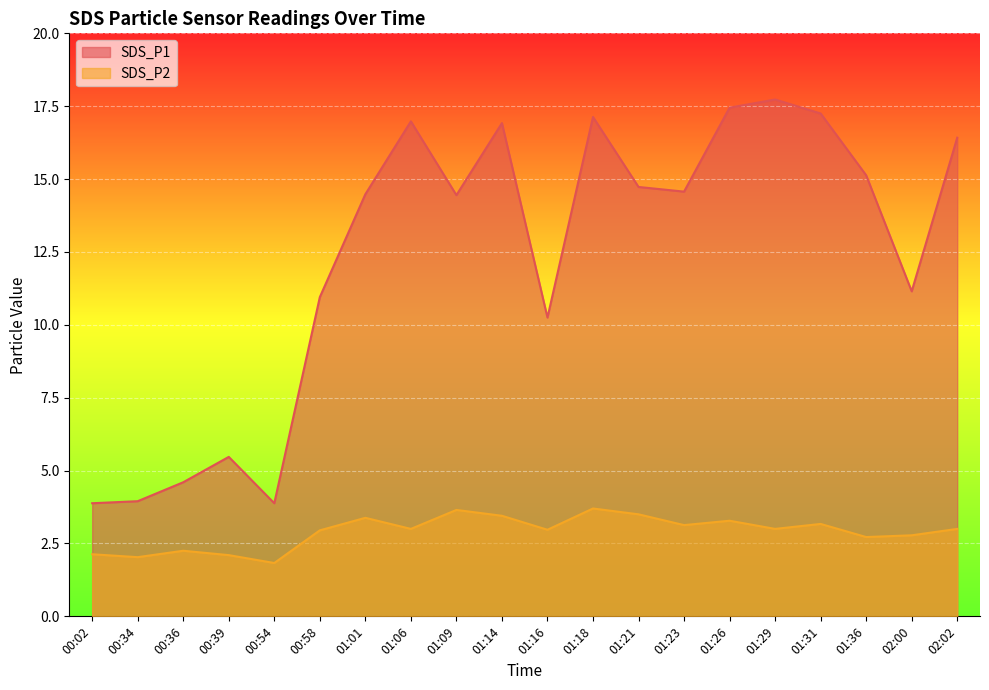

List the series in order of their overall mean, lowest first.

SDS_P2, SDS_P1